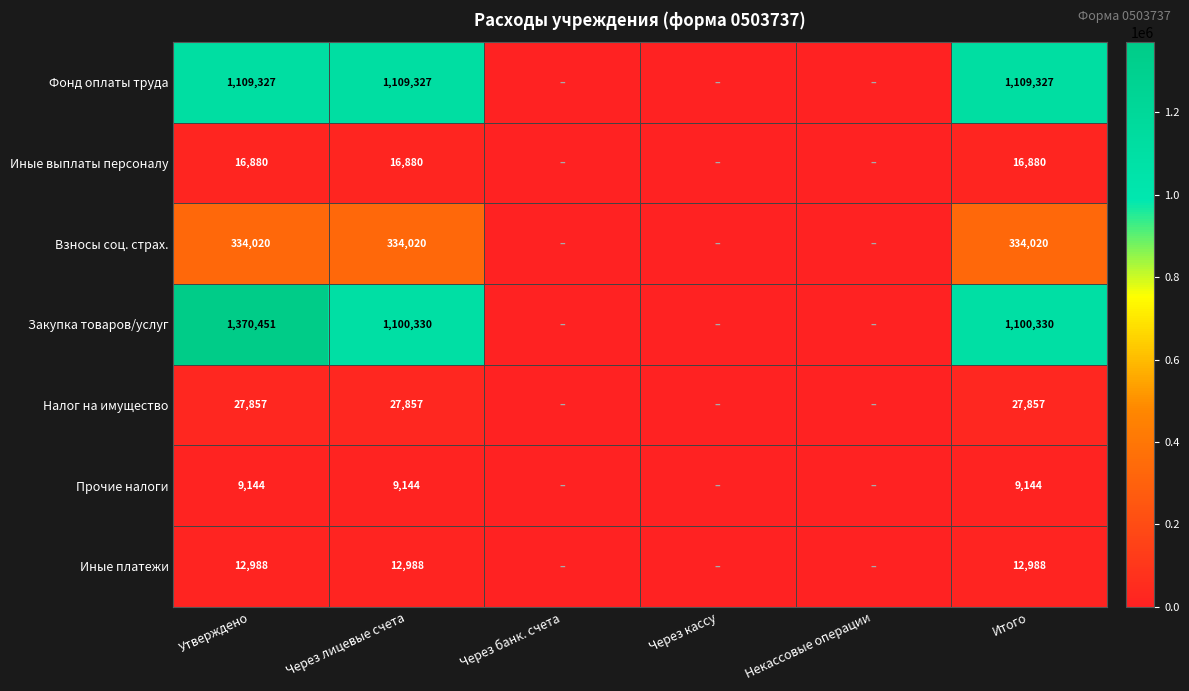

At which category is the sum across all series the highest?

Утверждено